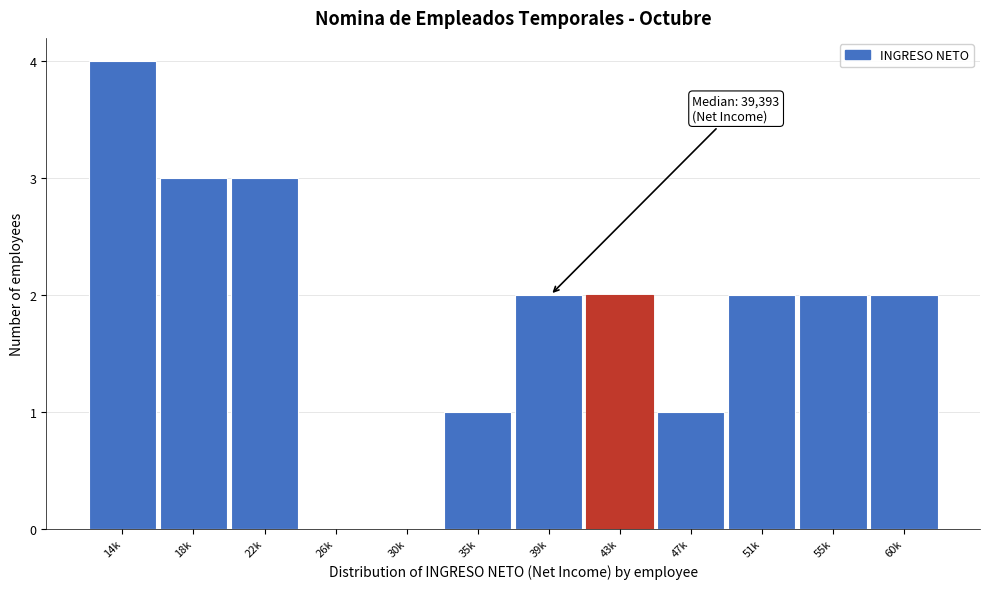

Reading left to right, extract all data points from this chart.

14k=4	18k=3	22k=3	26k=0	30k=0	35k=1	39k=2	43k=2	47k=1	51k=2	55k=2	60k=2